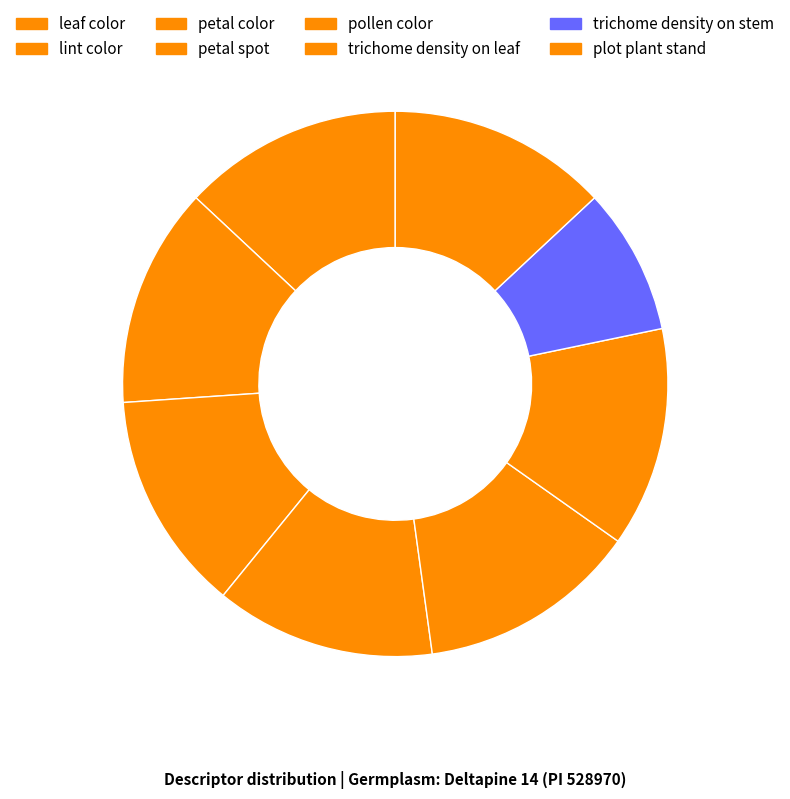

Is leaf color the majority of the pie?

No